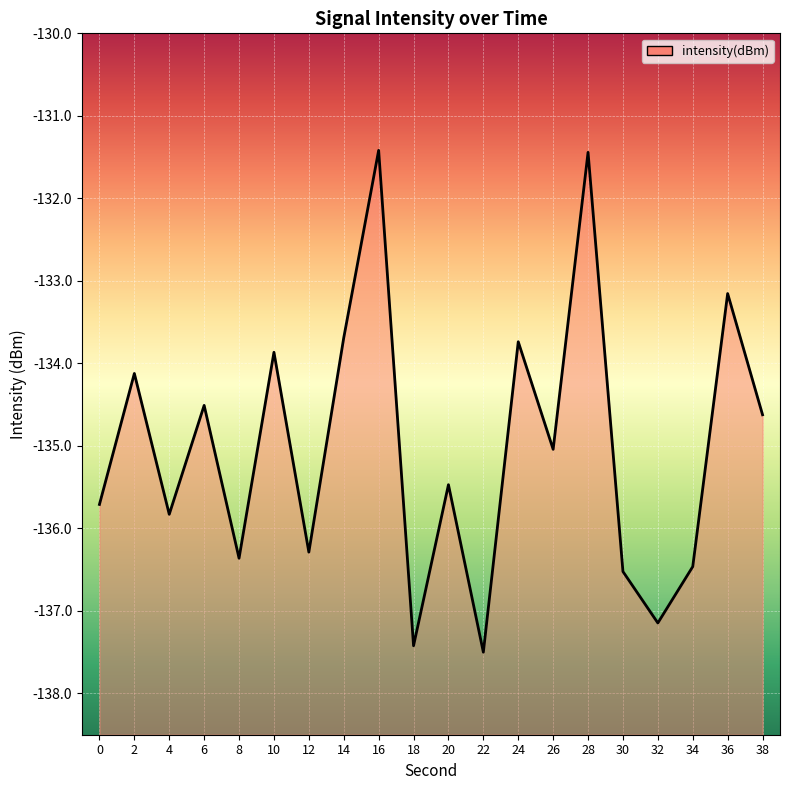

The chart shows a value of -214.9 at 26. True or false?

False